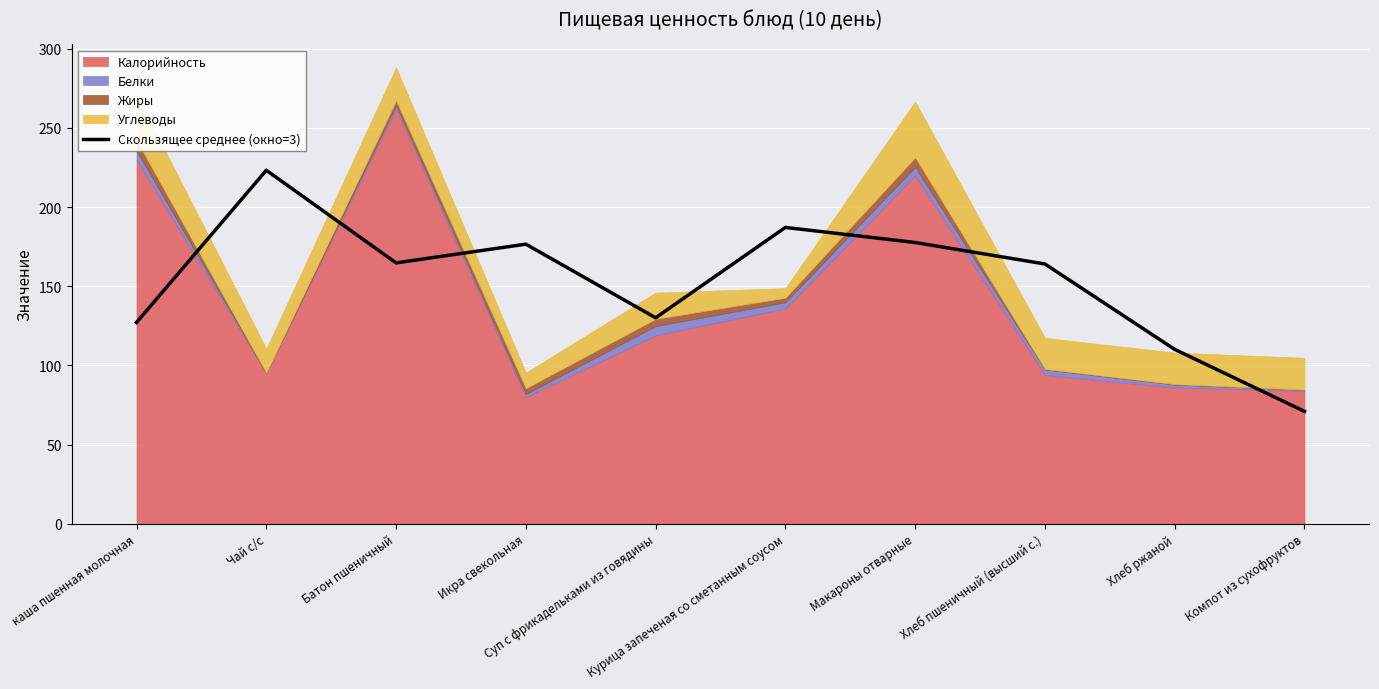

What is the difference between the maximum and second lowest values?

113.1